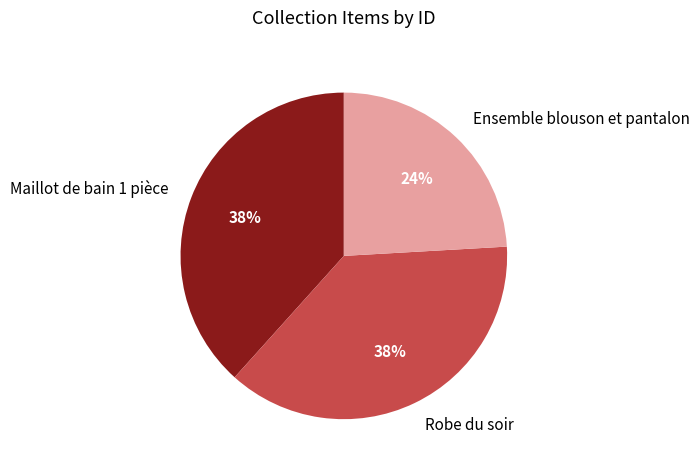

Approximately how many times larger is the value at Robe du soir compared to Maillot de bain 1 pièce?

1.0